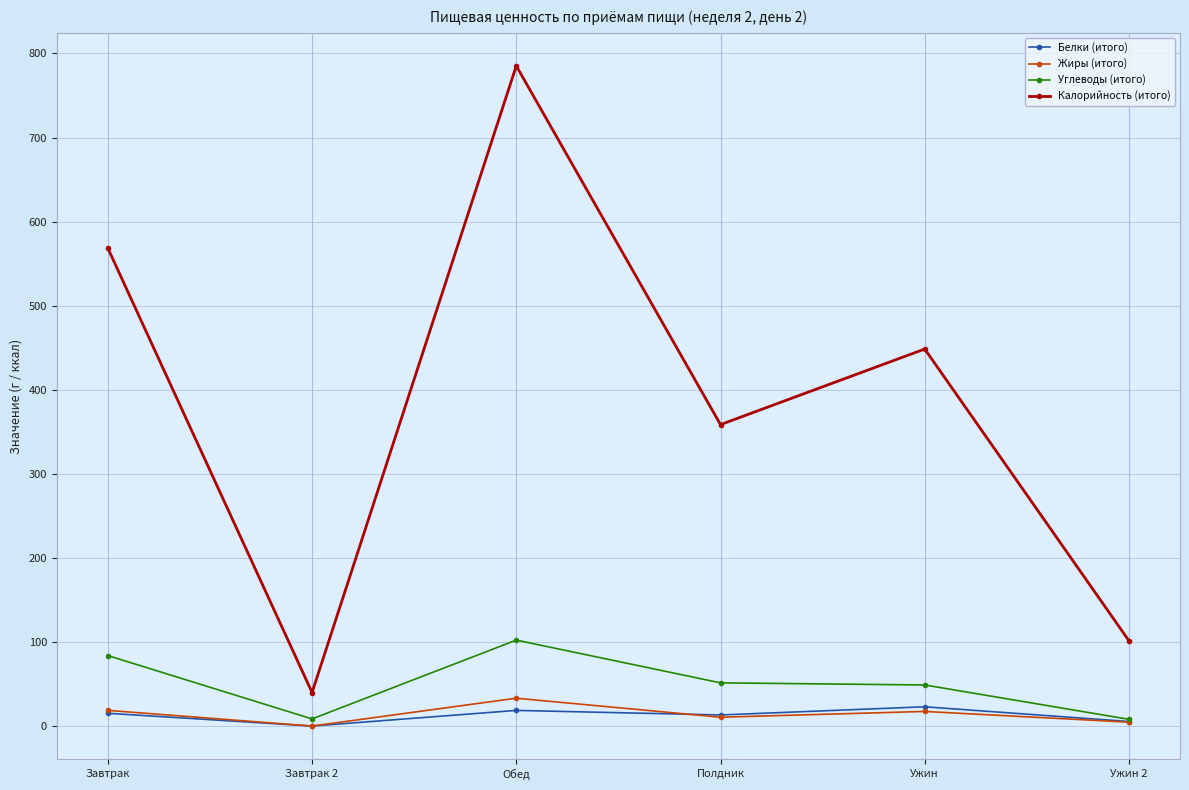

At which label does Калорийность (итого) reach its minimum?

Завтрак 2